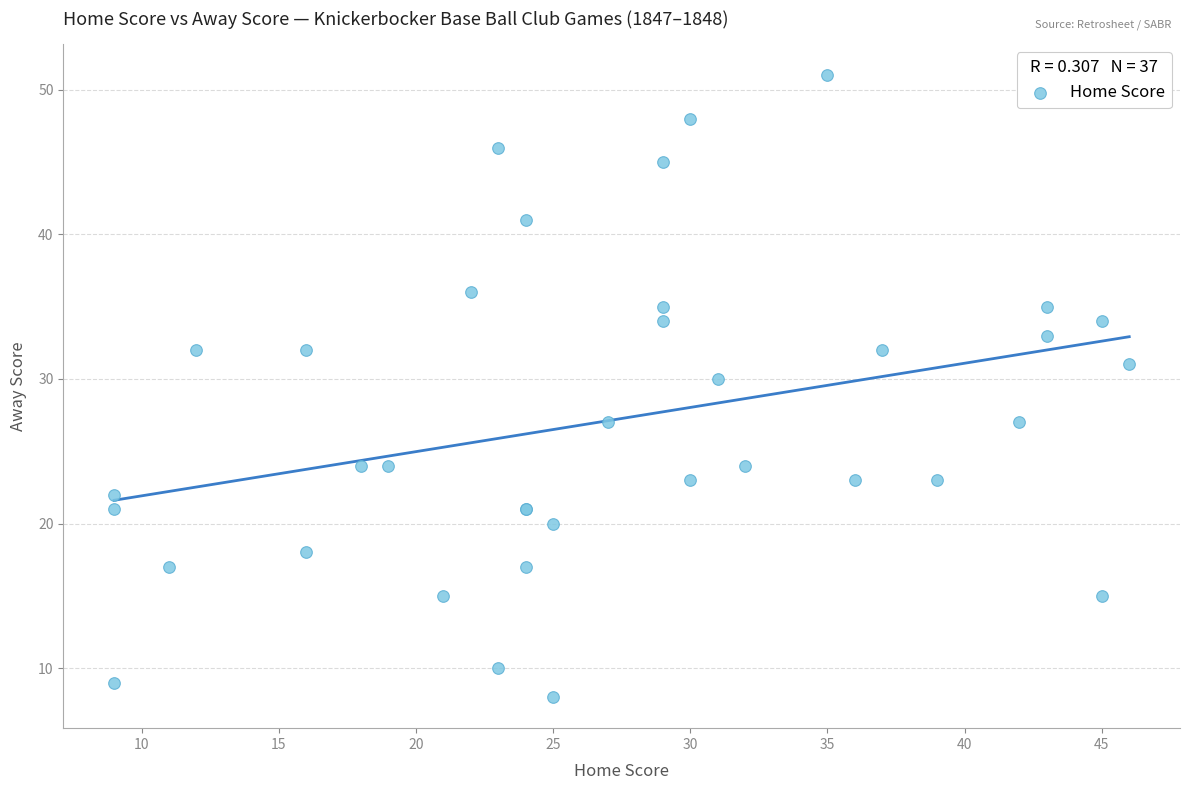

What Y value in the scatter plot is closest to 29?

30